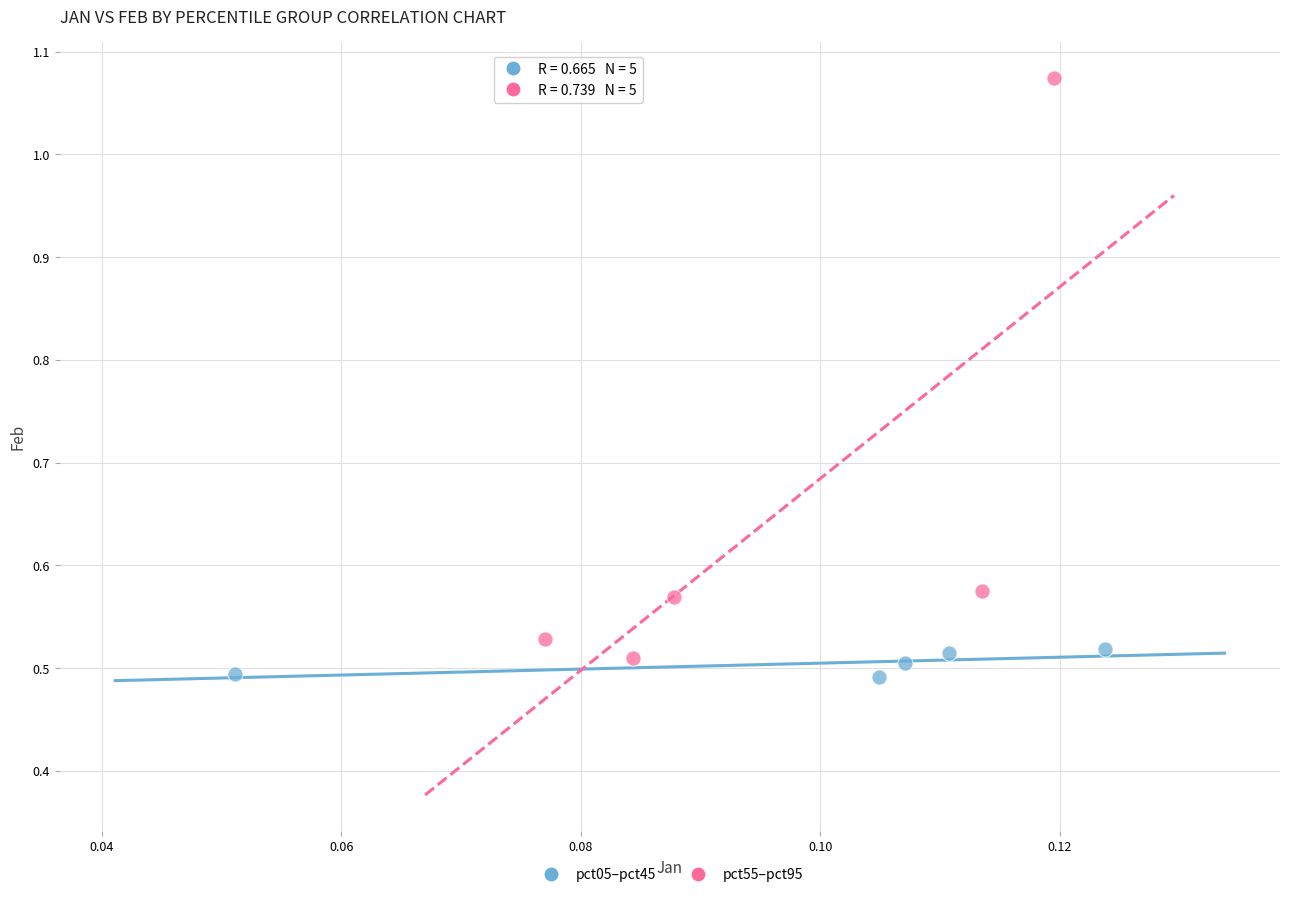

Which series reaches the maximum Y coordinate?

pct55–pct95